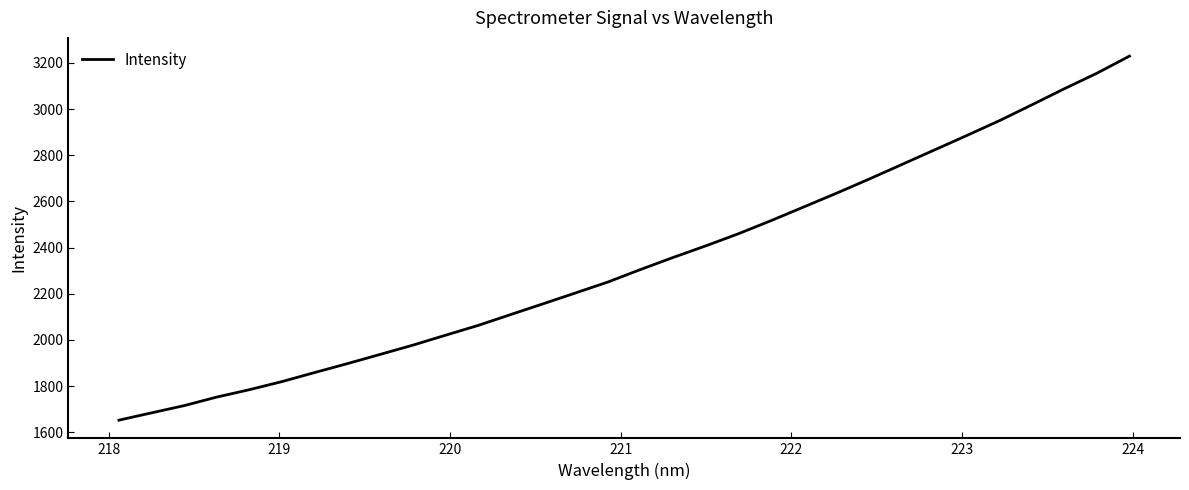

What is the difference between the maximum and minimum values?

1576.5